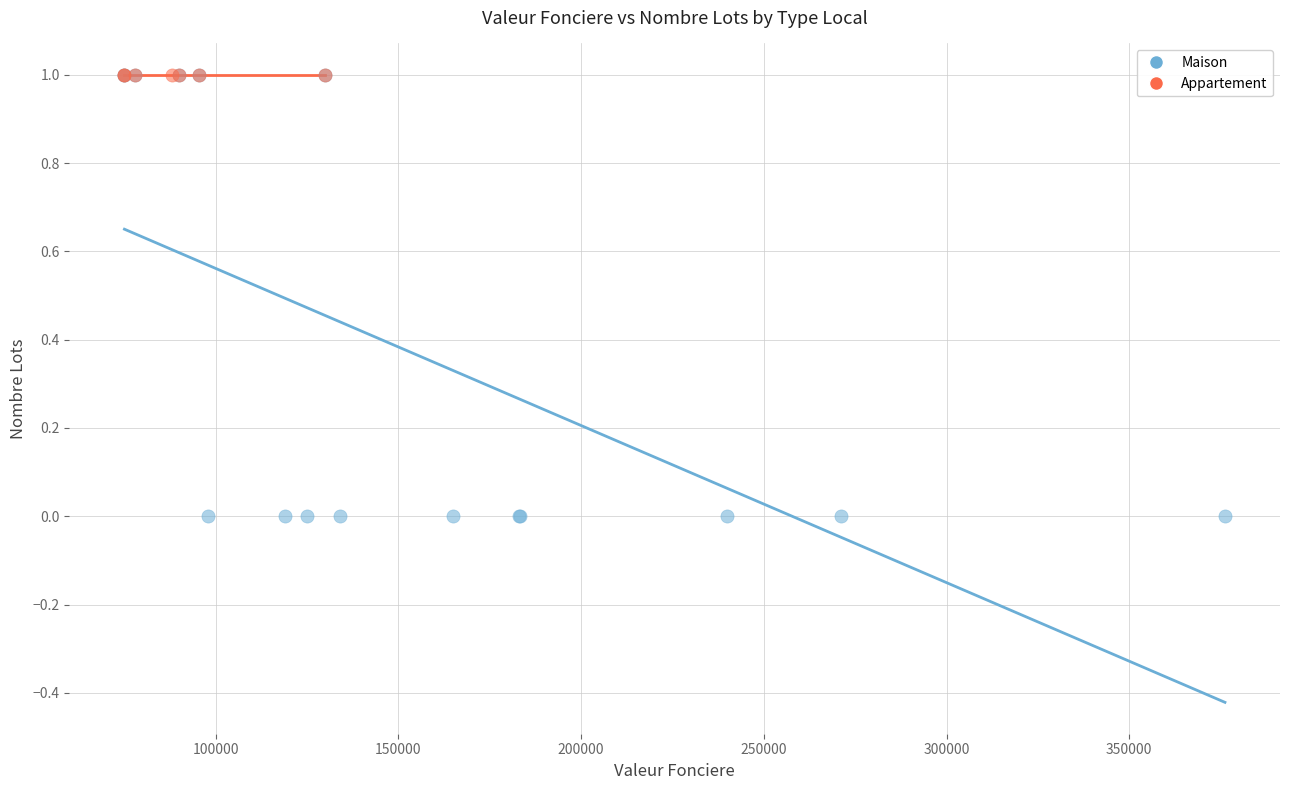

Which series reaches the minimum Y coordinate?

Maison